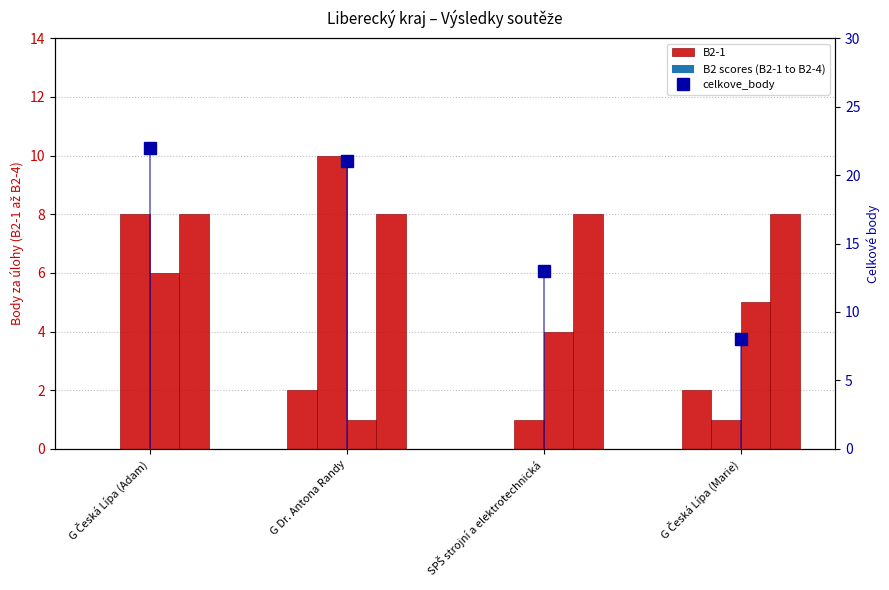

Which series has the largest total across all categories?

celkove_body